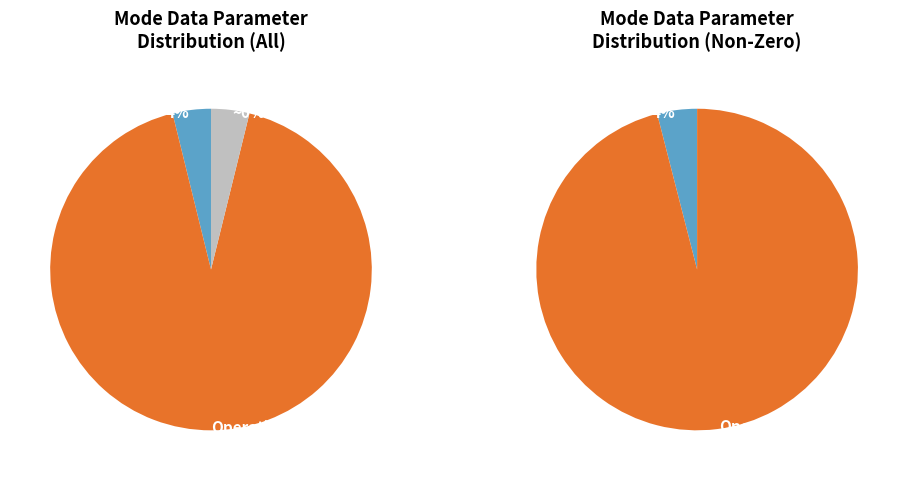

Does Operational Index represent more than half of the total?

Yes